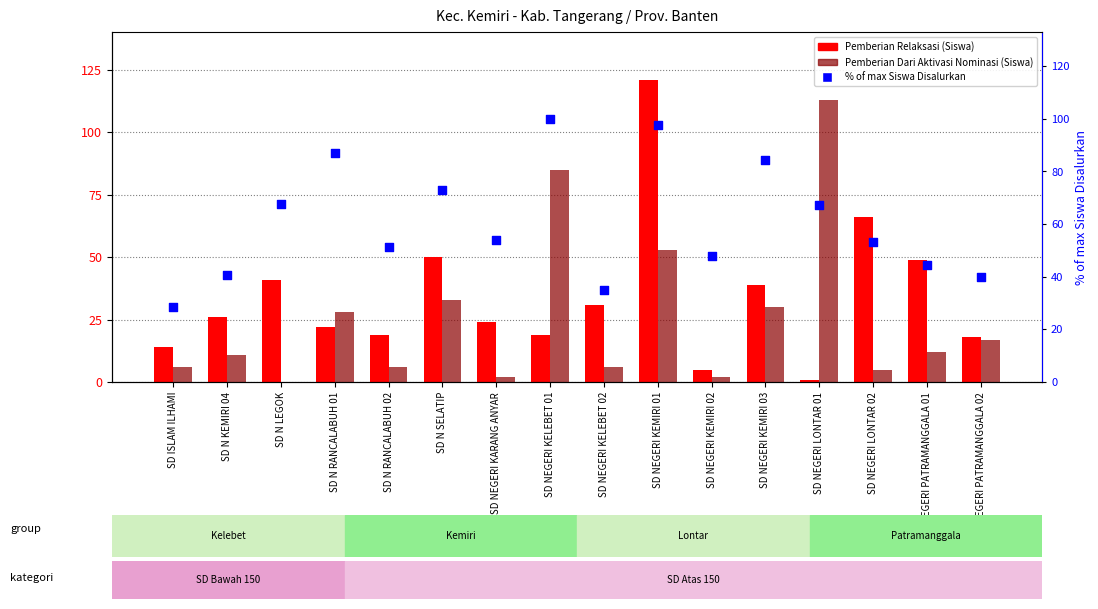

Is the value of Pemberian Relaksasi (Siswa) at SD NEGERI LONTAR 02 greater than the value of Pemberian Dari Aktivasi Nominasi (Siswa) at SD NEGERI PATRAMANGGALA 02?

Yes